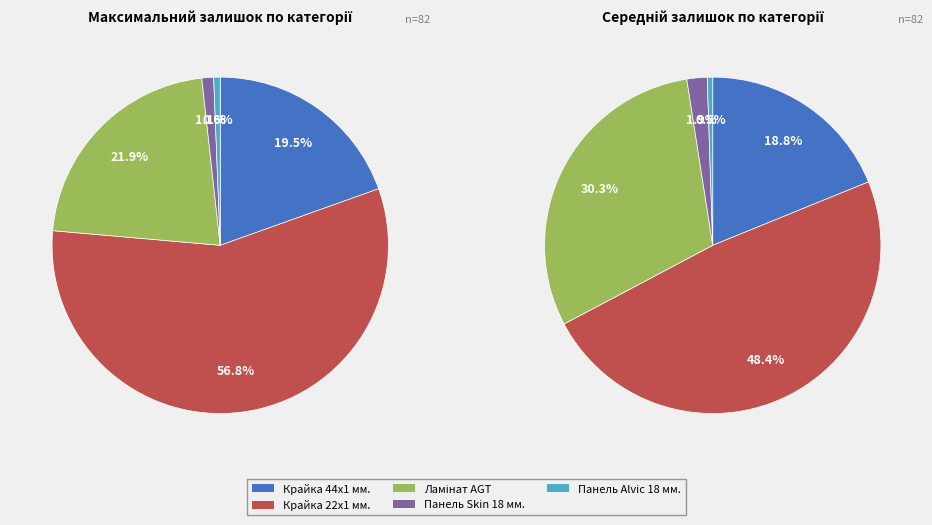

Does Панель Skin 18 мм. account for over 50% of the chart?

No